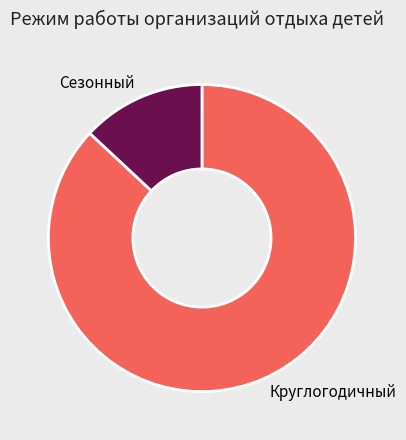

What is the smallest slice in the pie chart?

Сезонный